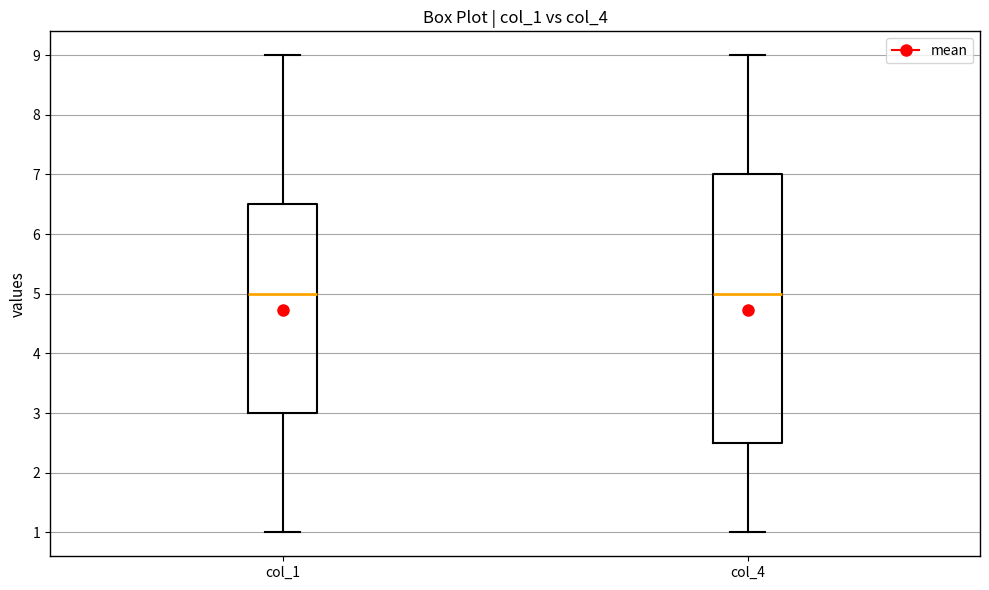

Reading left to right, transcribe this box plot: for each box, give where its median line is, the range the box spans, and where its two whiskers end, as read against the y-axis. The values are not printed on the chart, so give them approximately, as read against the axis.

col_1: median 5.0, box 3.0 to 6.5, whiskers 1.0 to 9.0
col_4: median 5.0, box 2.5 to 7.0, whiskers 1.0 to 9.0